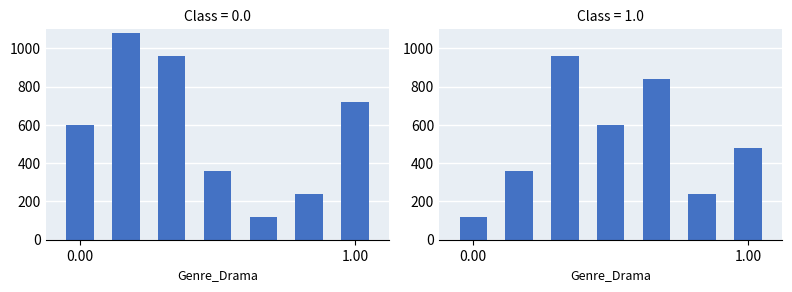

What is the value of the 4th bar from the left?

600